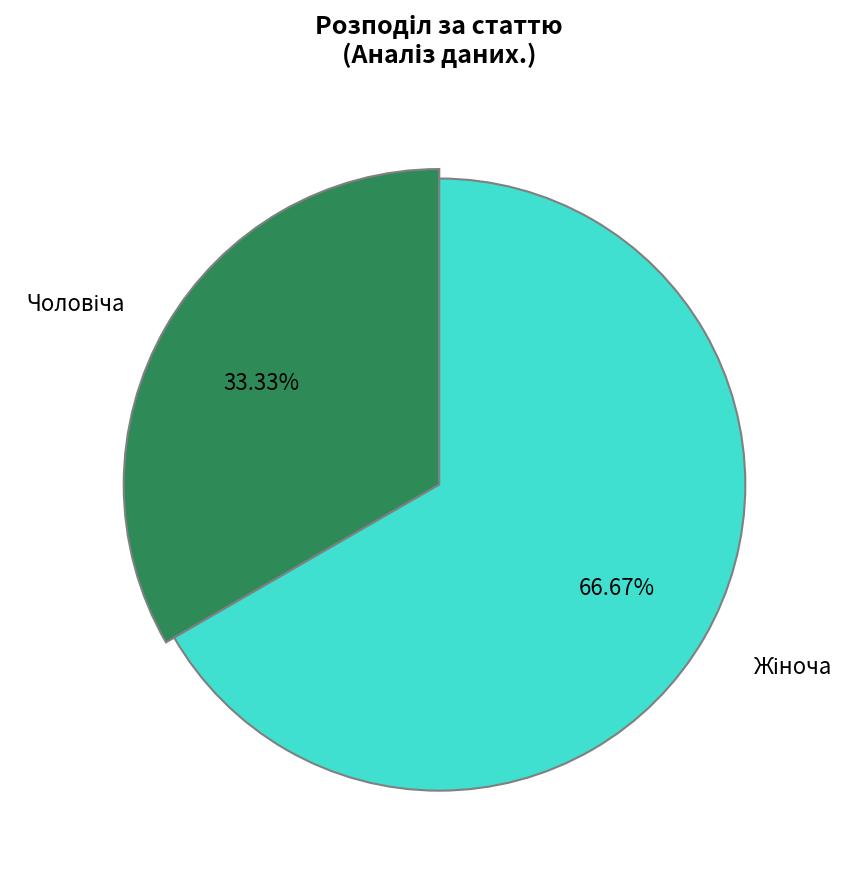

Count the number of slices in the pie.

2